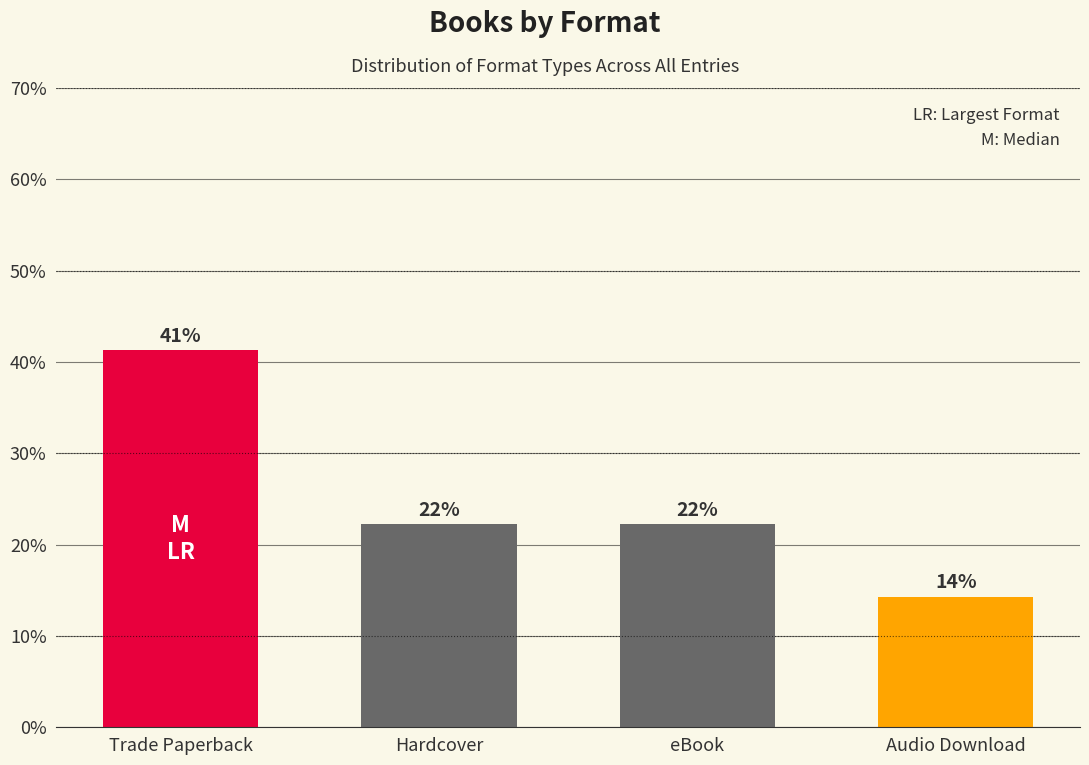

Are the bars horizontal?

No